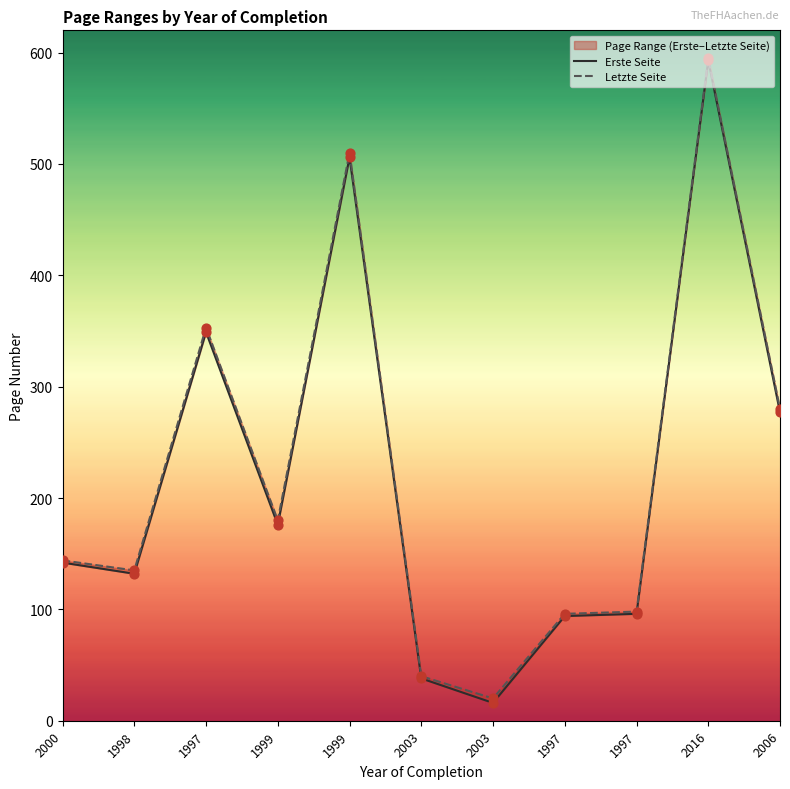

Which series has the largest Y range (max minus min)?

Erste Seite